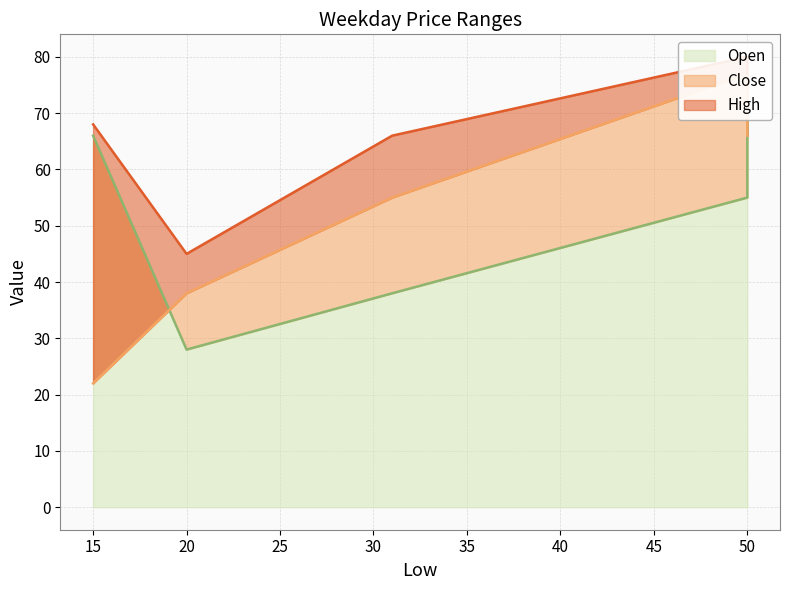

How many times do Close and Open cross each other?

1